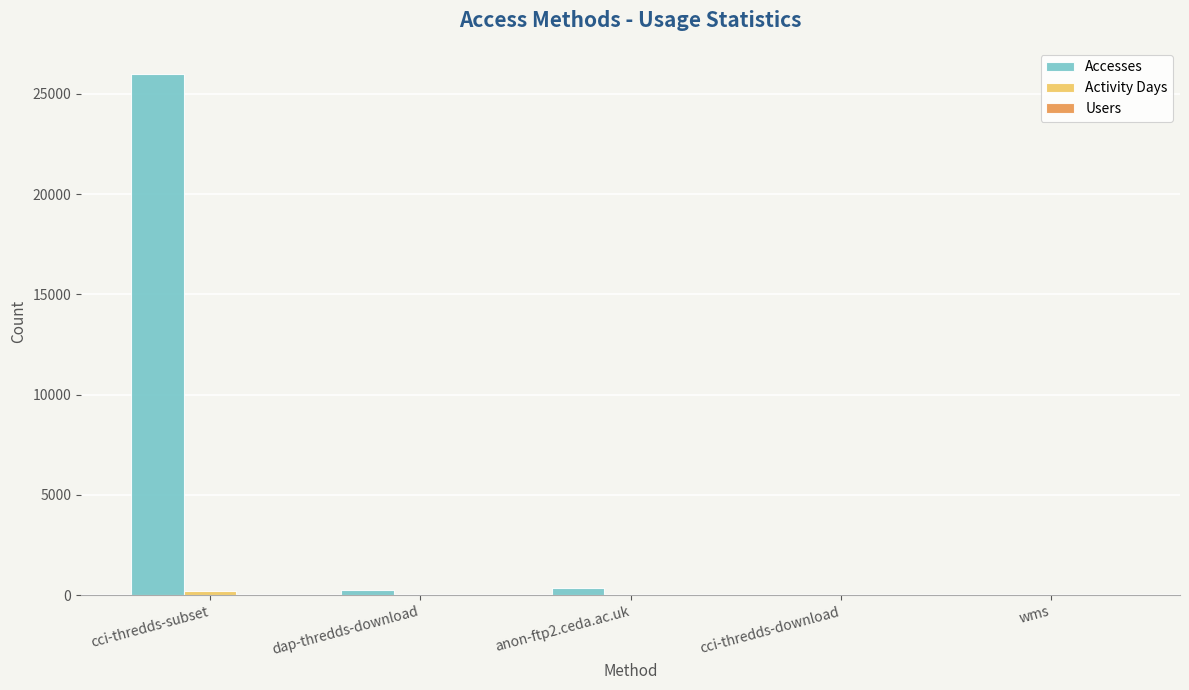

What is the maximum value shown in the chart?

25999